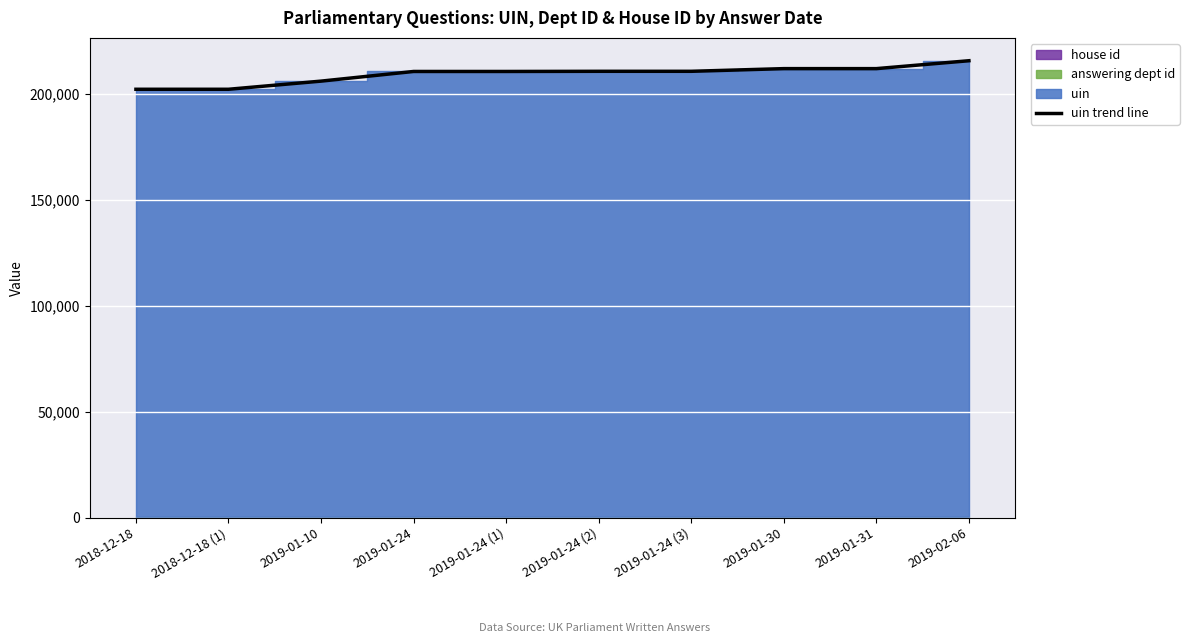

What position from the left is 2019-01-30?

8